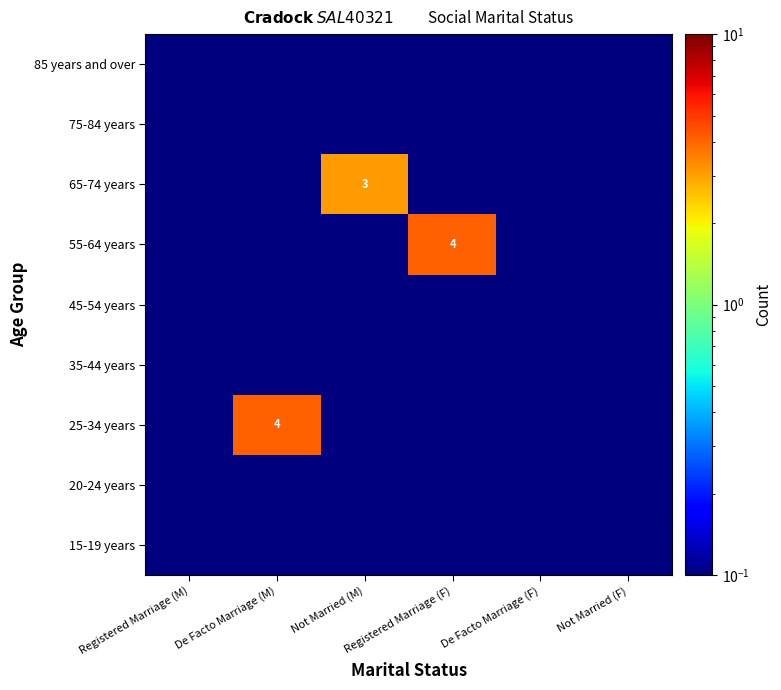

Is the value of 25-34 years at Registered Marriage (M) greater than the value of 65-74 years at Not Married (M)?

No